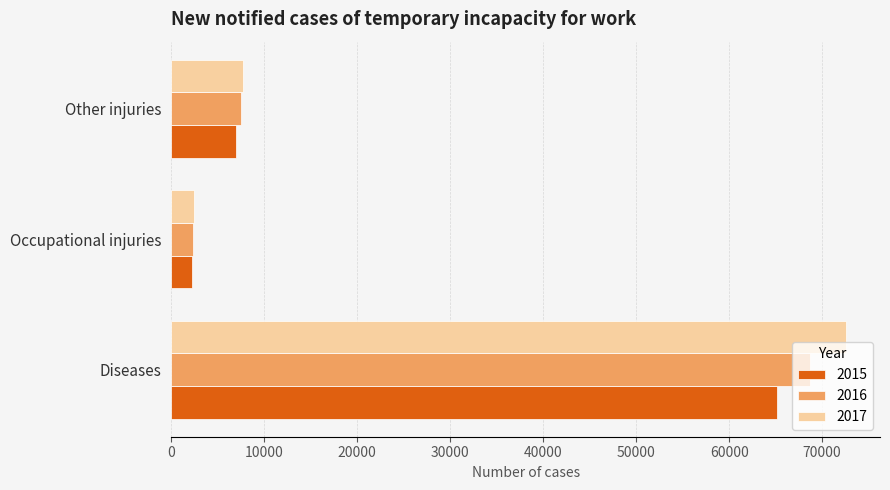

At which category is the sum across all series the highest?

Diseases